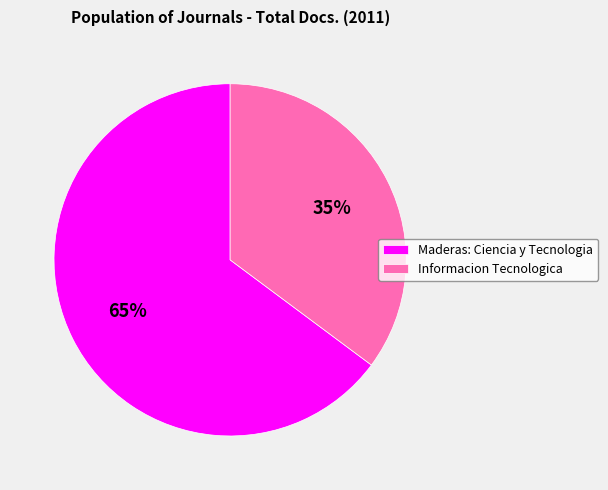

Does Informacion Tecnologica represent more than half of the total?

No